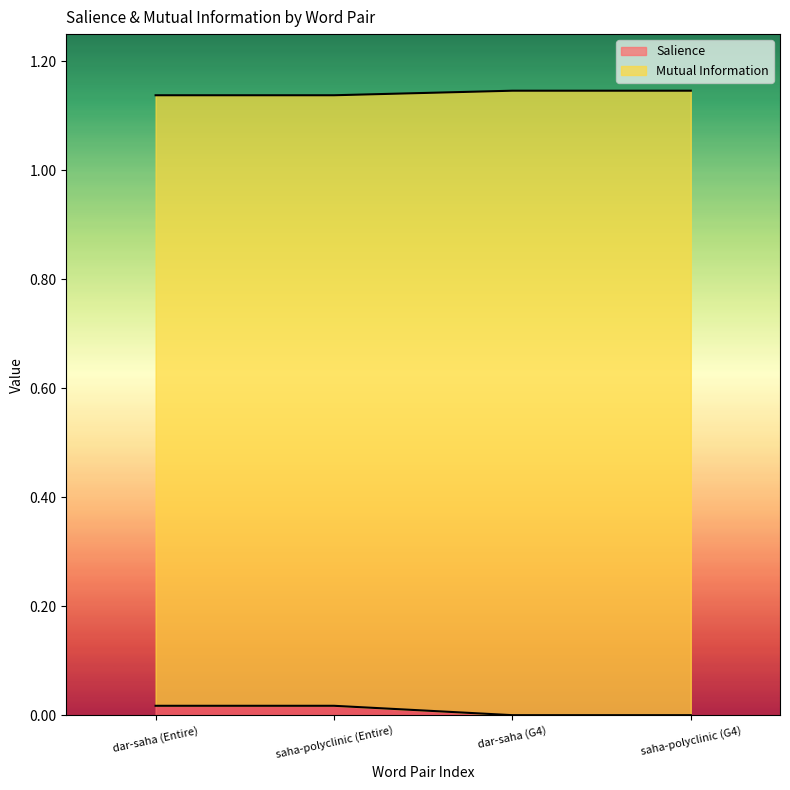

Rank the series by their average value, from highest to lowest.

Mutual Information, Salience